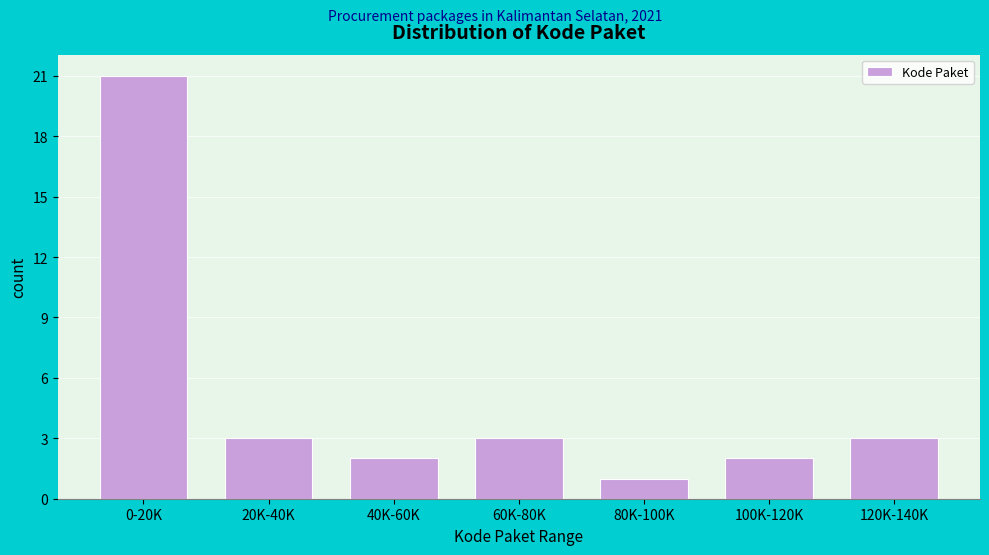

Reading left to right, what are all the values shown in this chart?

0-20K=21	20K-40K=3	40K-60K=2	60K-80K=3	80K-100K=1	100K-120K=2	120K-140K=3